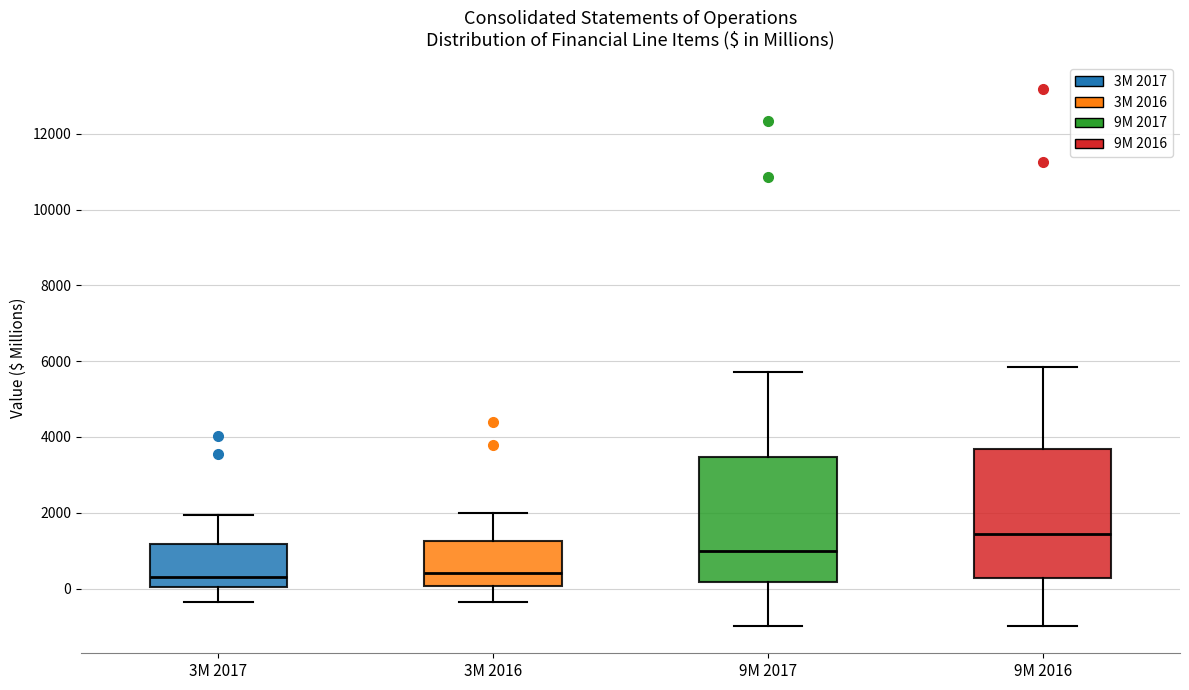

Where does the median line of the box for 9M 2016 sit on the y-axis? The values are not printed on the chart, so give them approximately, as read against the axis.

1400